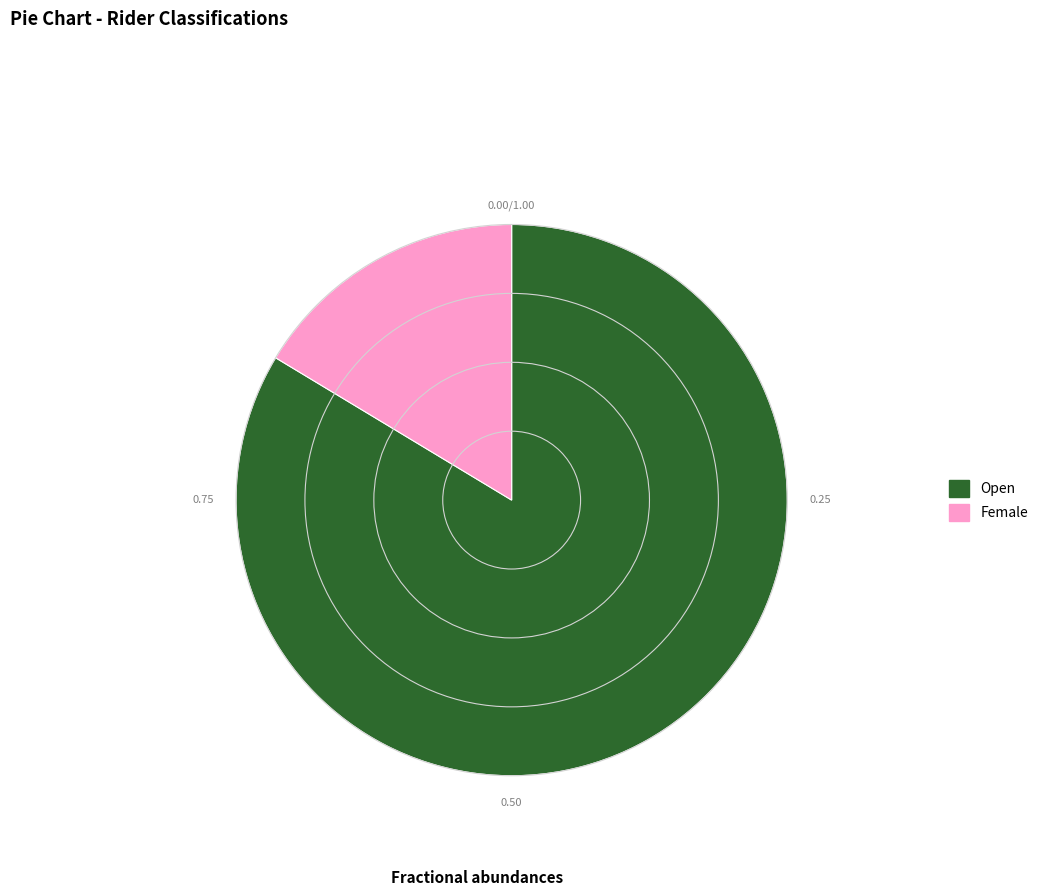

Is there any slice that represents more than half of the pie?

Yes